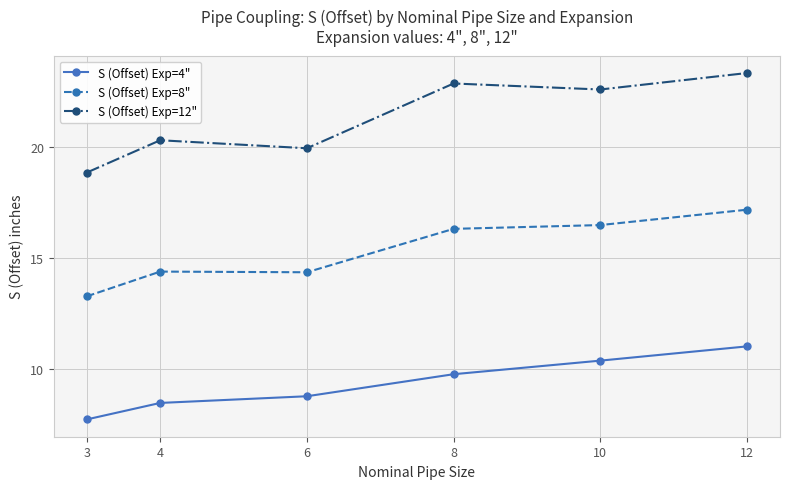

What is the total value across all series at 10?

49.4